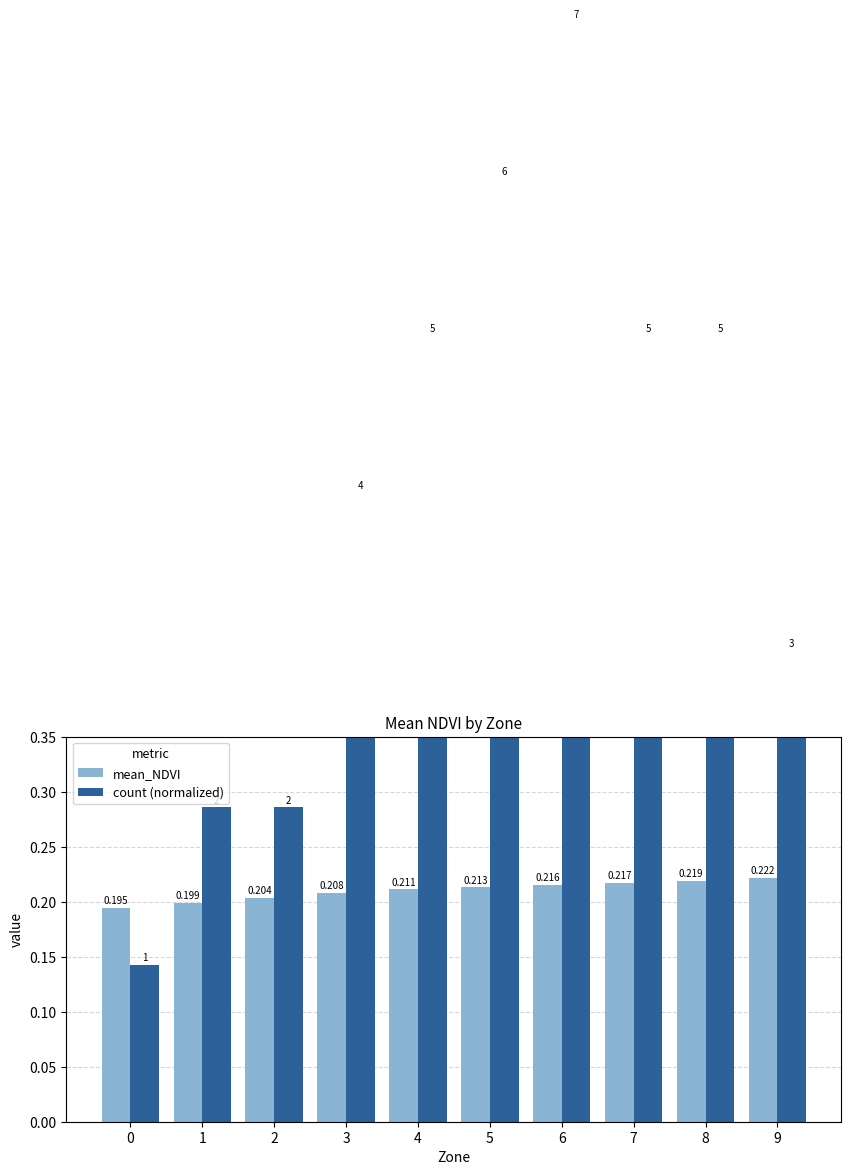

What are all the series names shown in the legend?

mean_NDVI, count (normalized)